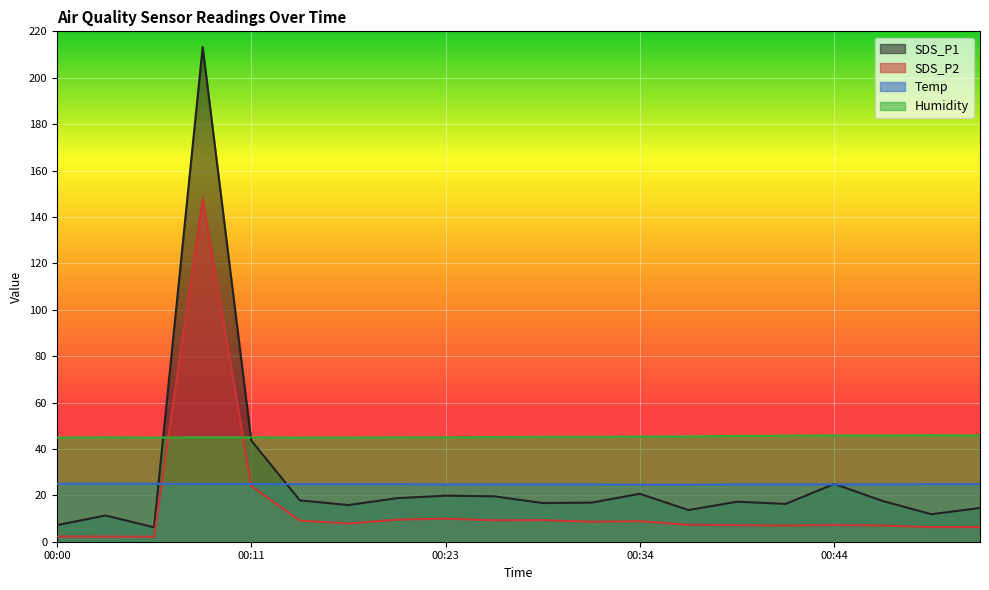

True or false: Temp has a value of 5.7 at 00:23.

False